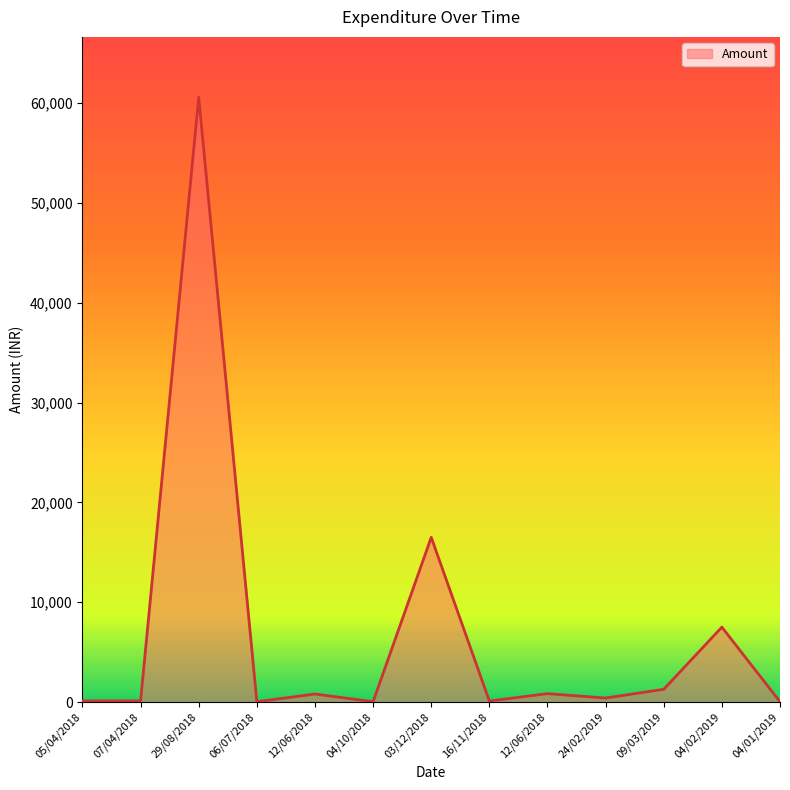

Reading left to right, what are all the values shown in this chart?

05/04/2018=118.0	07/04/2018=118.0	29/08/2018=60580.0	06/07/2018=29.5	12/06/2018=800.0	04/10/2018=29.5	03/12/2018=16500.0	16/11/2018=98.0	12/06/2018=839.8	24/02/2019=399.0	09/03/2019=1275.6	04/02/2019=7500.0	04/01/2019=29.5